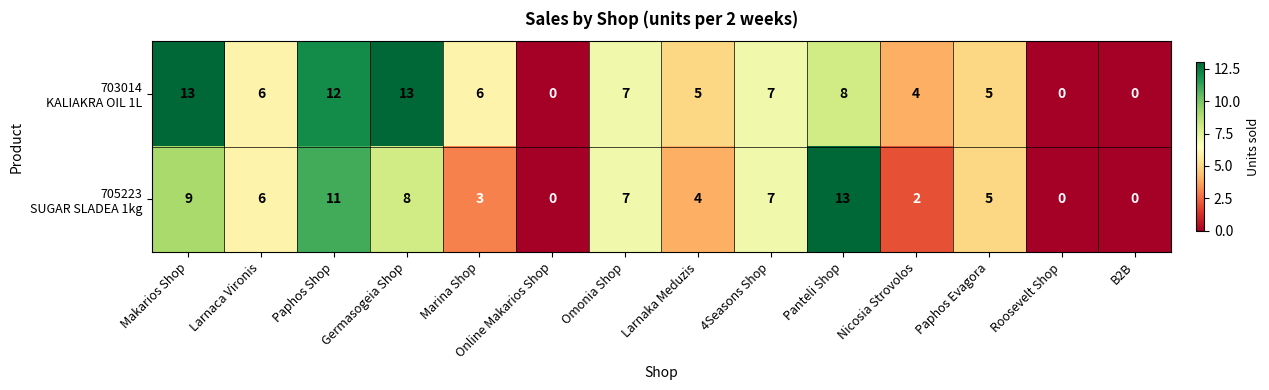

At which category is the sum across all series the highest?

Paphos Shop